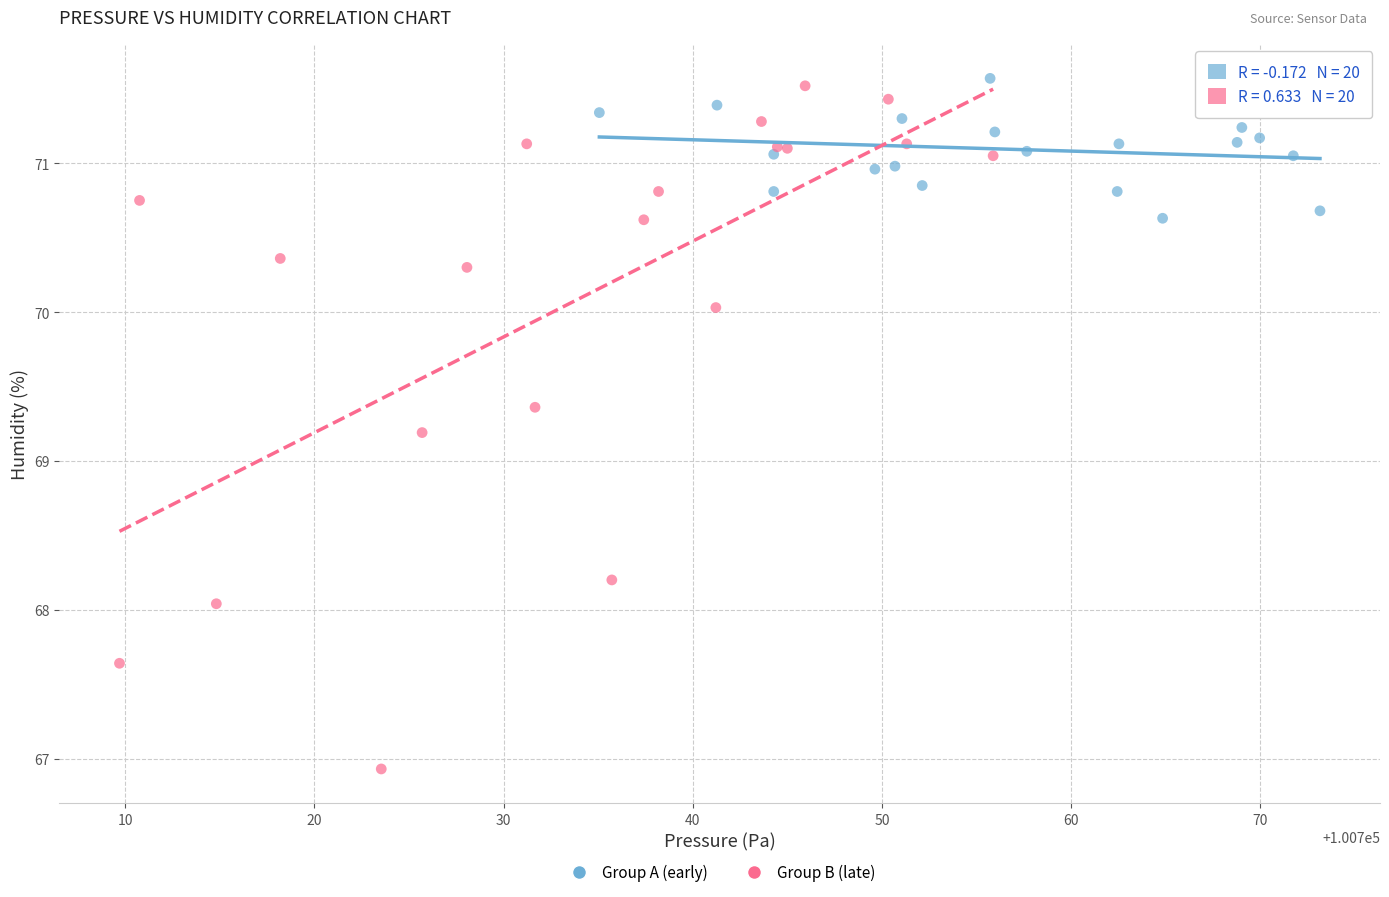

Which series contains the lowest Y value?

Group B (late)